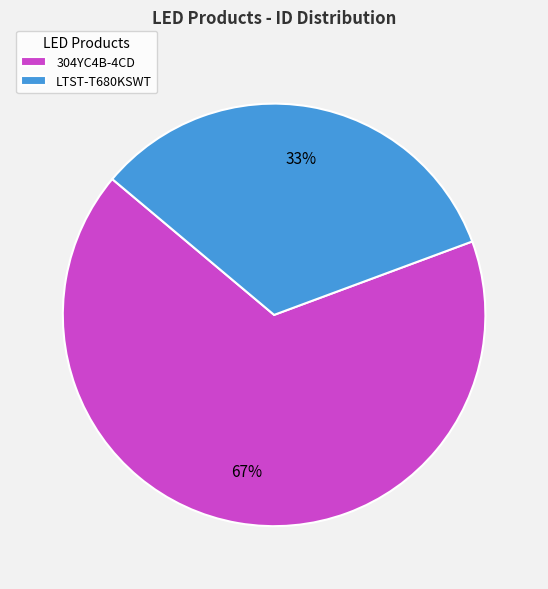

Which category accounts for the majority?

304YC4B-4CD